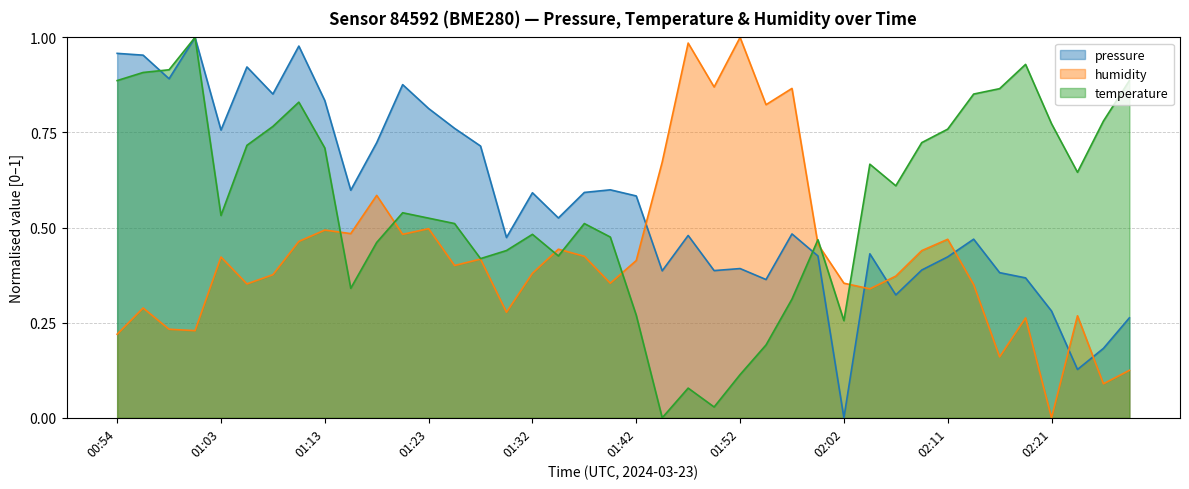

Rank the categories by humidity value from lowest to highest.

02:21, 02:26, 02:28, 02:16, 00:54, 01:01, 00:58, 02:19, 02:24, 01:30, 00:56, 02:04, 02:14, 01:06, 01:40, 02:02, 02:07, 01:08, 01:32, 01:25, 01:42, 01:28, 01:03, 01:37, 02:09, 01:35, 01:59, 01:11, 02:11, 01:20, 01:15, 01:13, 01:23, 01:18, 01:45, 01:54, 01:57, 01:50, 01:47, 01:52